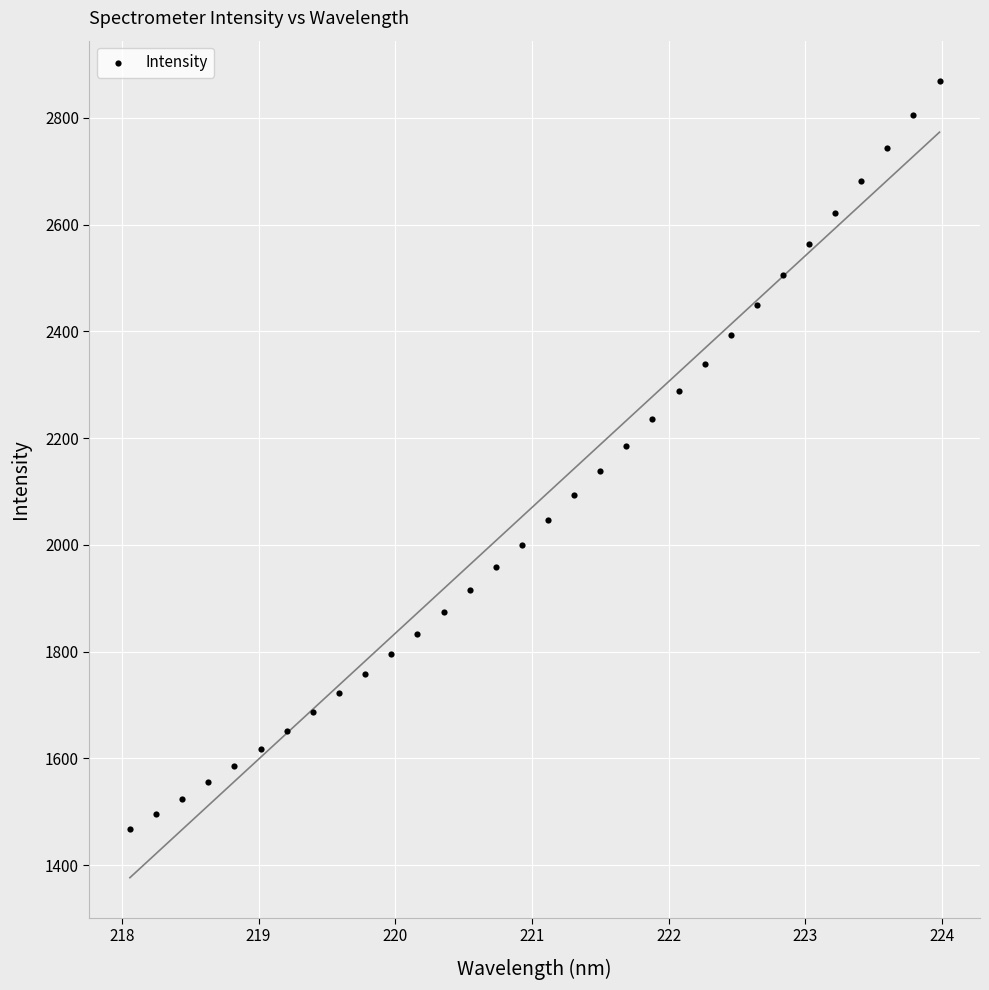

What is the range of Y values (max minus min)?

1402.2